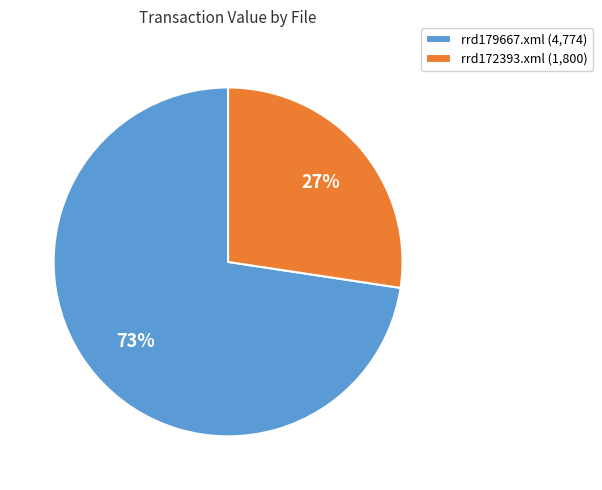

To the nearest percent, what percentage of the pie is rrd172393.xml?

27%